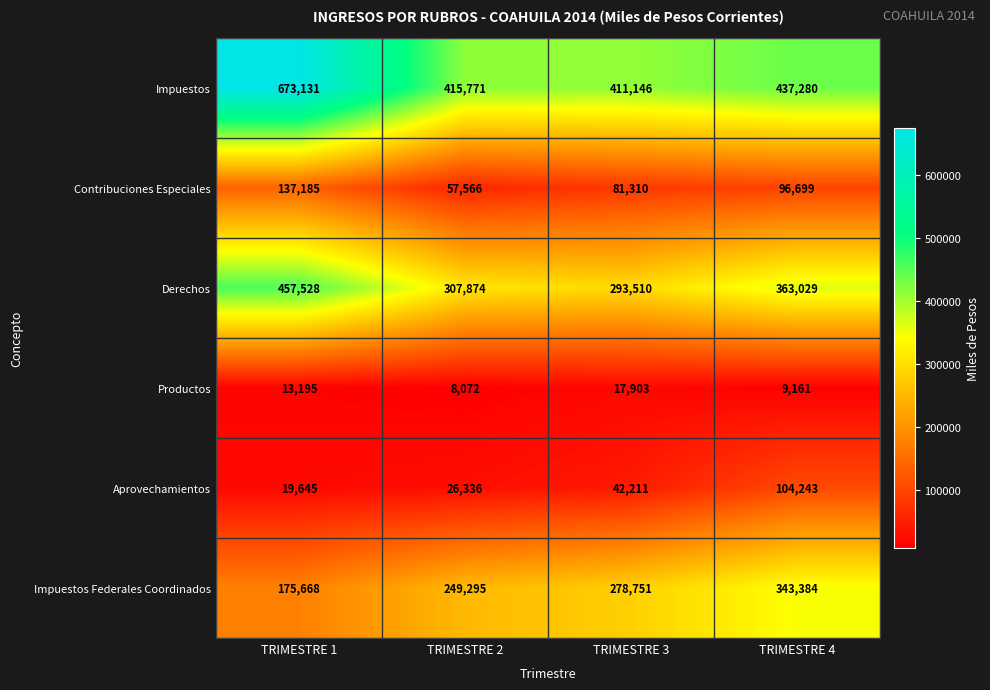

Which category has the highest value across all series?

TRIMESTRE 1